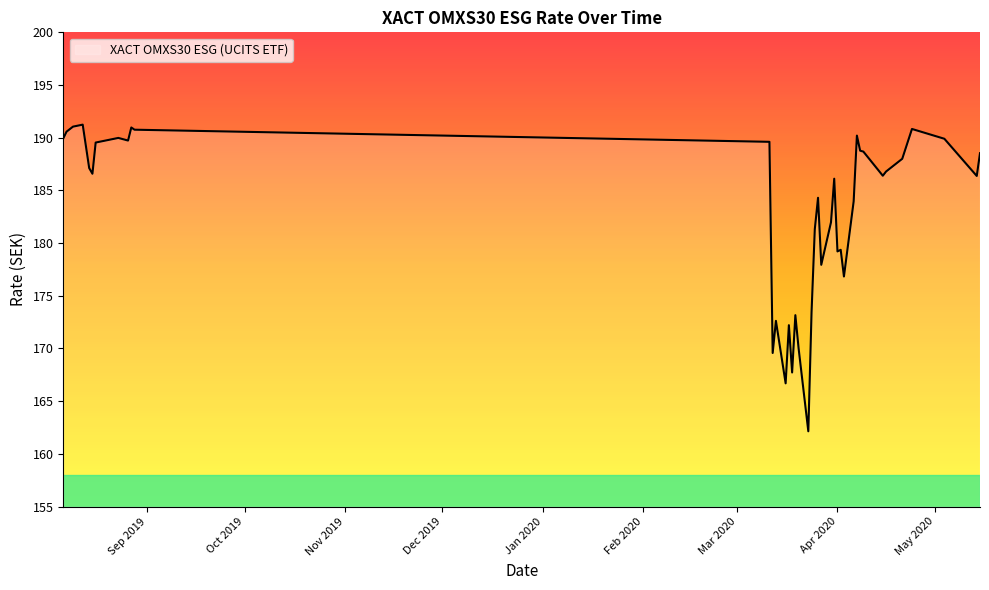

What is the difference between the maximum and minimum values?

29.1